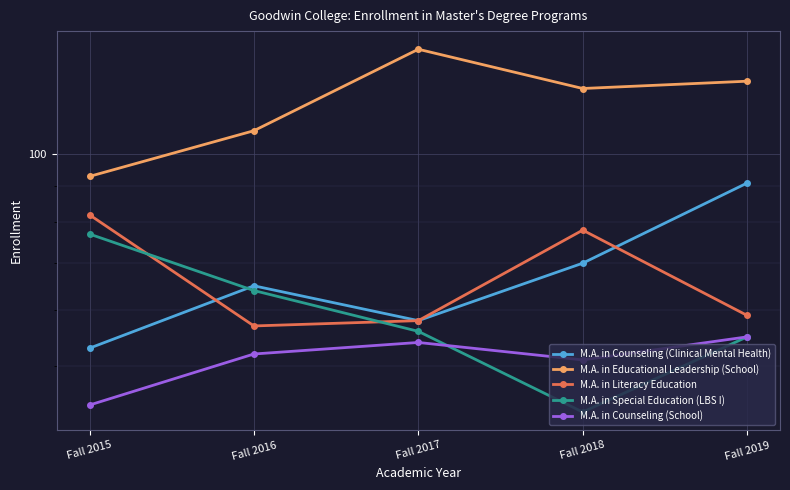

Reading left to right, transcribe all the data shown in this chart.

M.A. in Counseling (Clinical Mental Health): 53	65	58	70	91
M.A. in Educational Leadership (School): 93	108	141	124	127
M.A. in Literacy Education: 82	57	58	78	59
M.A. in Special Education (LBS I): 77	64	56	43	55
M.A. in Counseling (School): 44	52	54	51	55